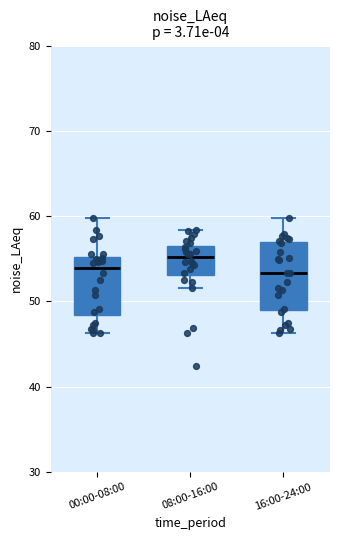

Which box has the highest median line?

08:00-16:00